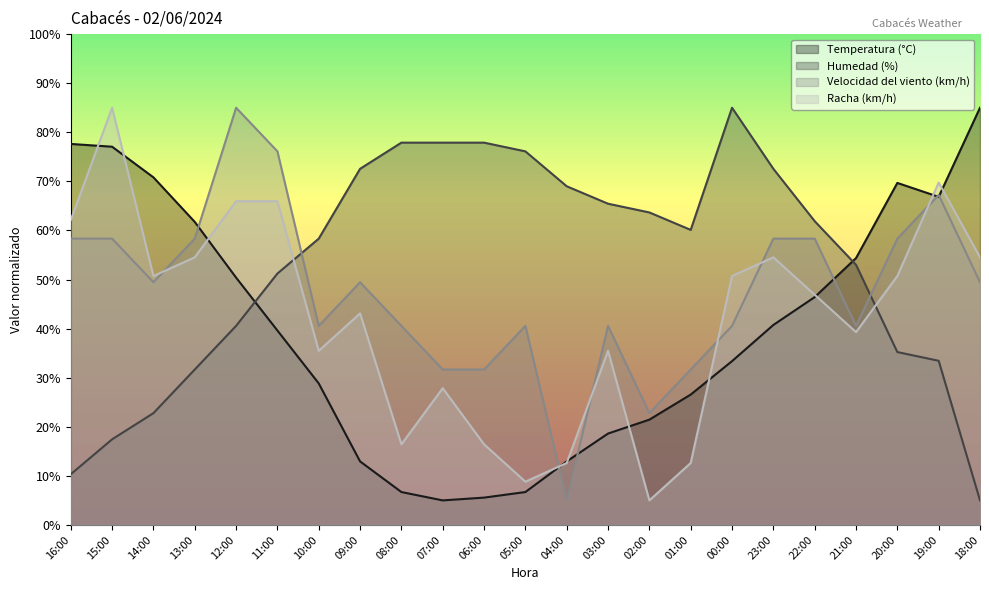

What is the label of the 19th point from the right?

12:00